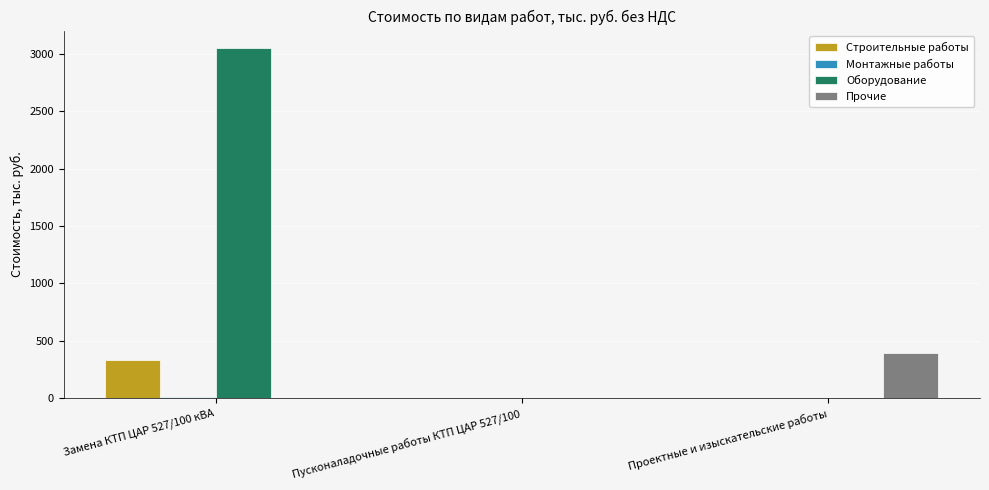

Between Замена КТП ЦАР 527/100 кВА and Проектные и изыскательские работы, which series saw the biggest shift?

Оборудование